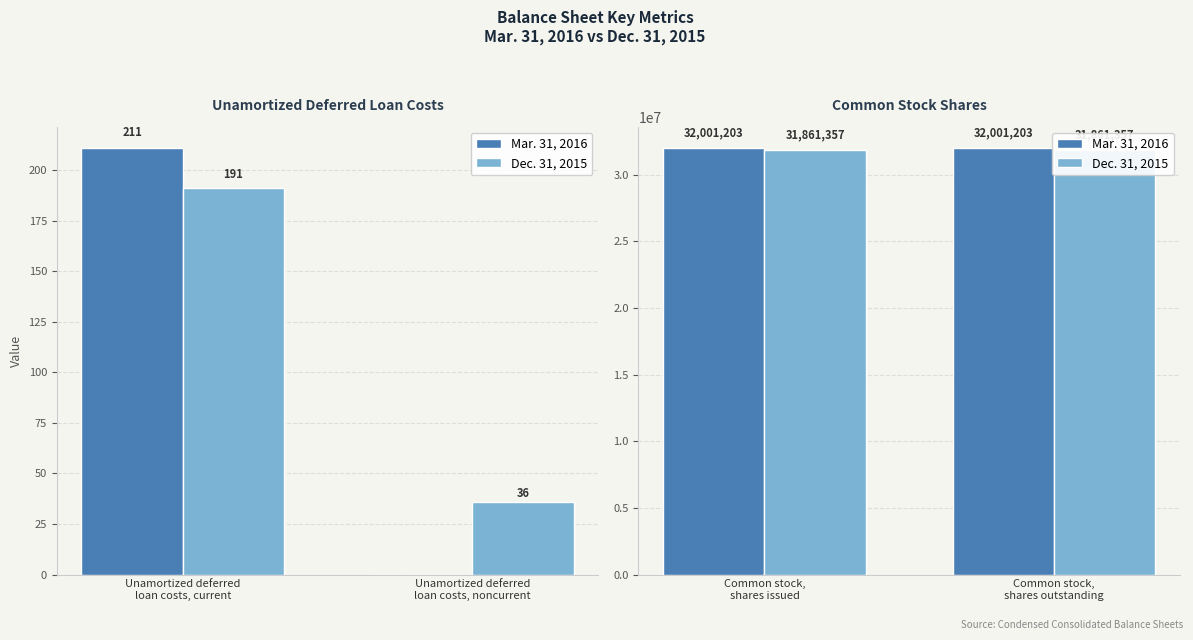

Are the bars grouped side by side (vs. stacked)?

Yes